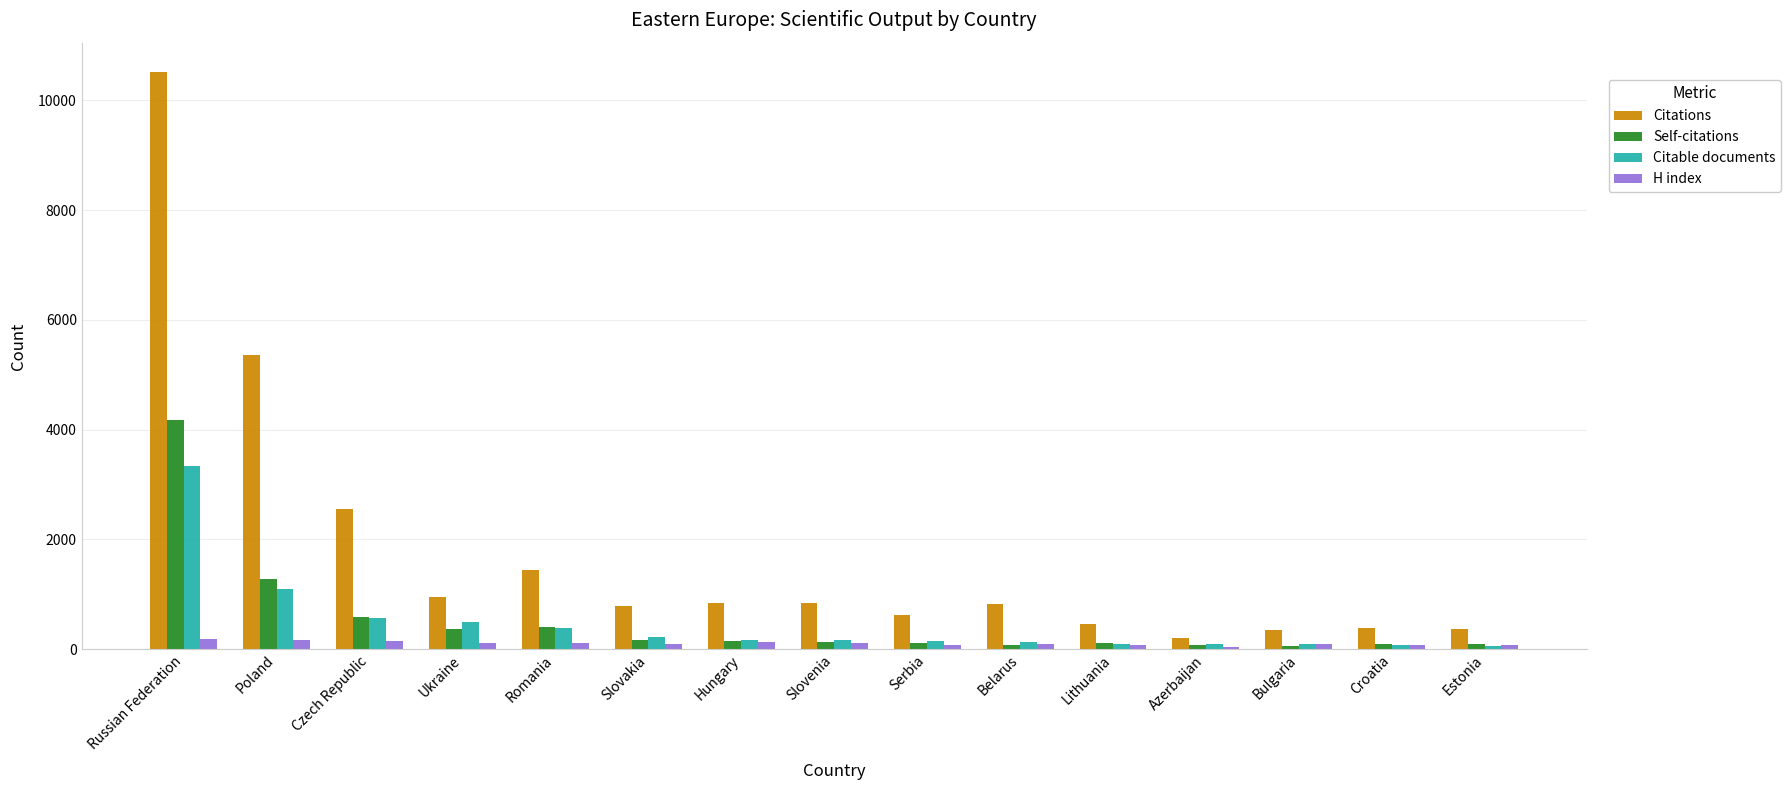

What is the sum of all Citable documents values?

7147